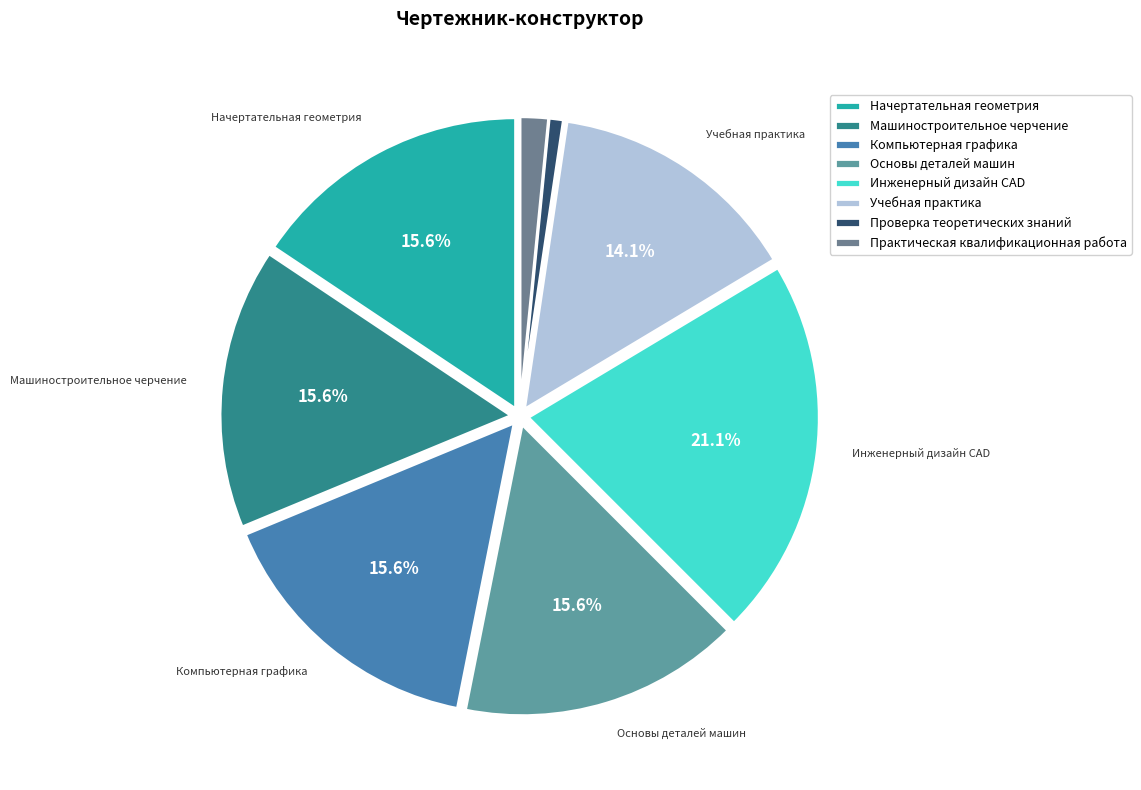

Is there any slice that represents more than half of the pie?

No